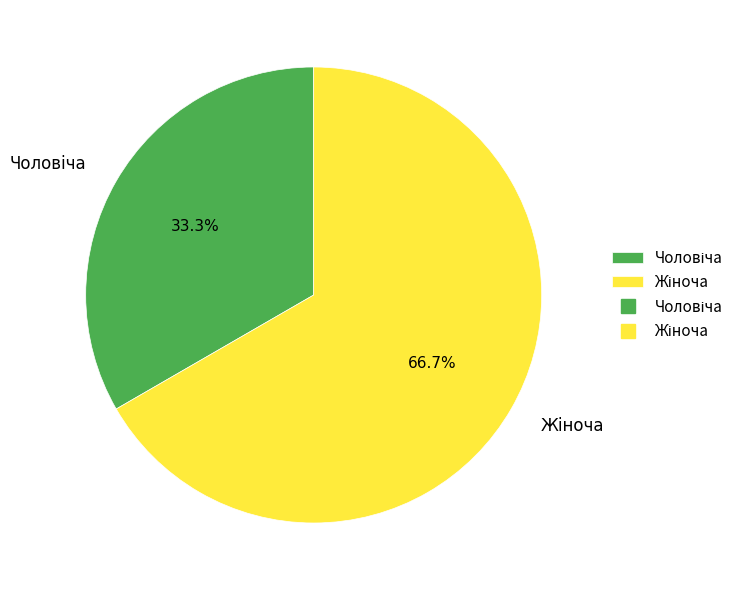

What percentage is the Чоловіча slice, to the nearest percent?

33%